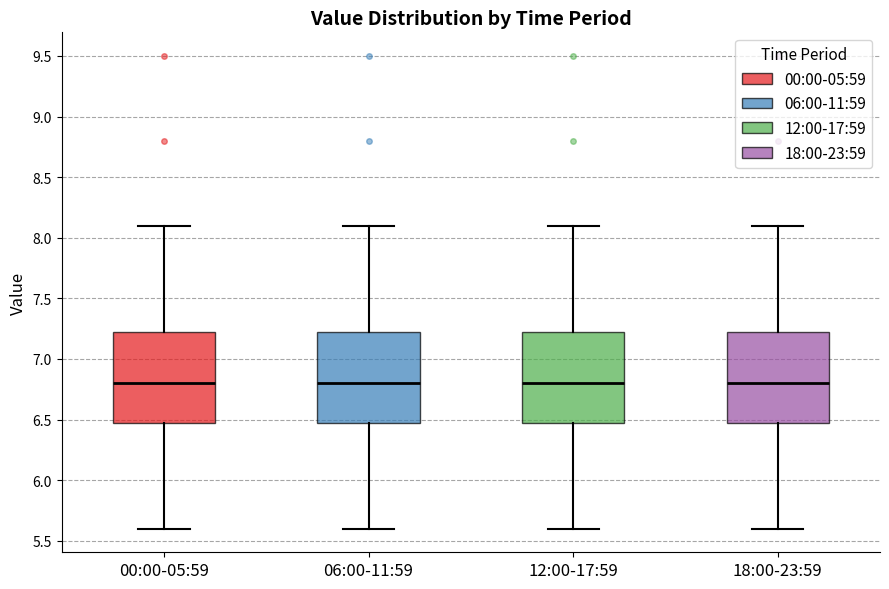

Reading left to right, read every box against the y-axis: the position of its median line, the range the box covers, and the ends of its whiskers. The values are not printed on the chart, so give them approximately, as read against the axis.

00:00-05:59: median 6.80, box 6.50 to 7.25, whiskers 5.60 to 8.10
06:00-11:59: median 6.80, box 6.50 to 7.25, whiskers 5.60 to 8.10
12:00-17:59: median 6.80, box 6.50 to 7.25, whiskers 5.60 to 8.10
18:00-23:59: median 6.80, box 6.50 to 7.25, whiskers 5.60 to 8.10